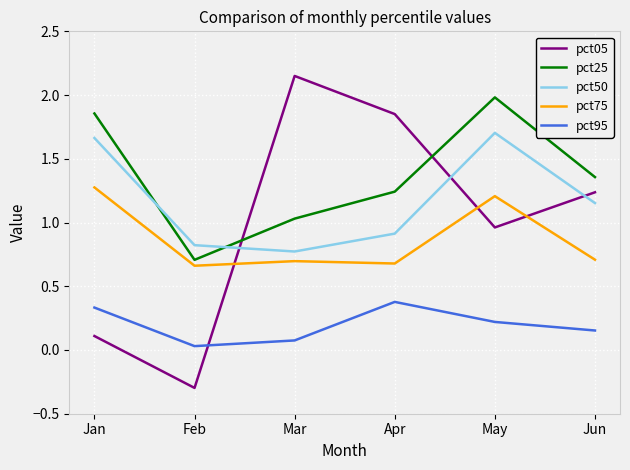

How many distinct data groups are displayed?

5